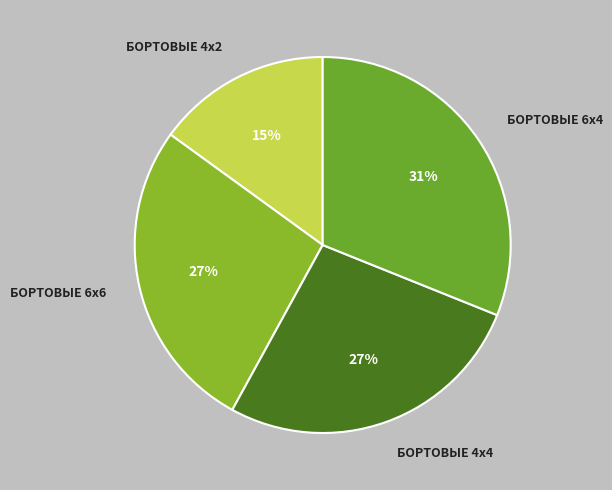

Do БОРТОВЫЕ 4х2 and БОРТОВЫЕ 6х4 together represent more than half of the pie?

No